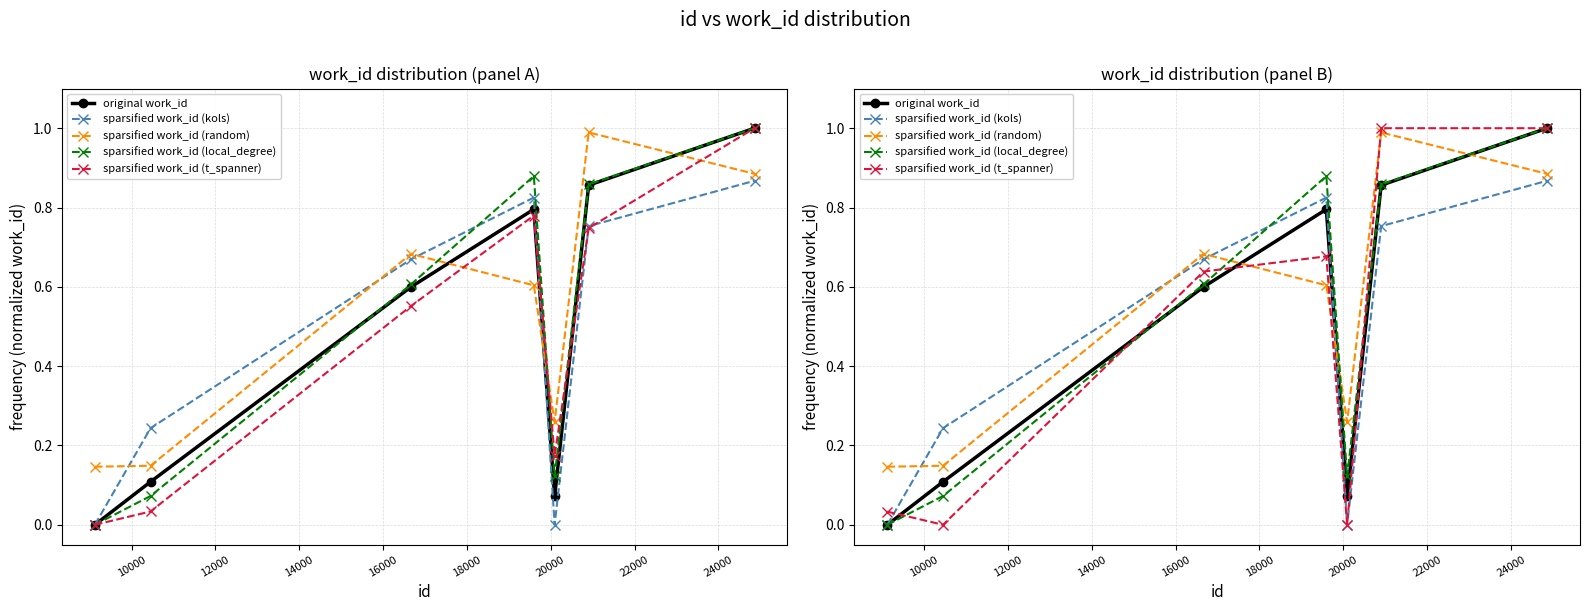

At 10000, list the series in order from largest to smallest.

sparsified work_id (kols), sparsified work_id (random), original work_id, sparsified work_id (local_degree), sparsified work_id (t_spanner)